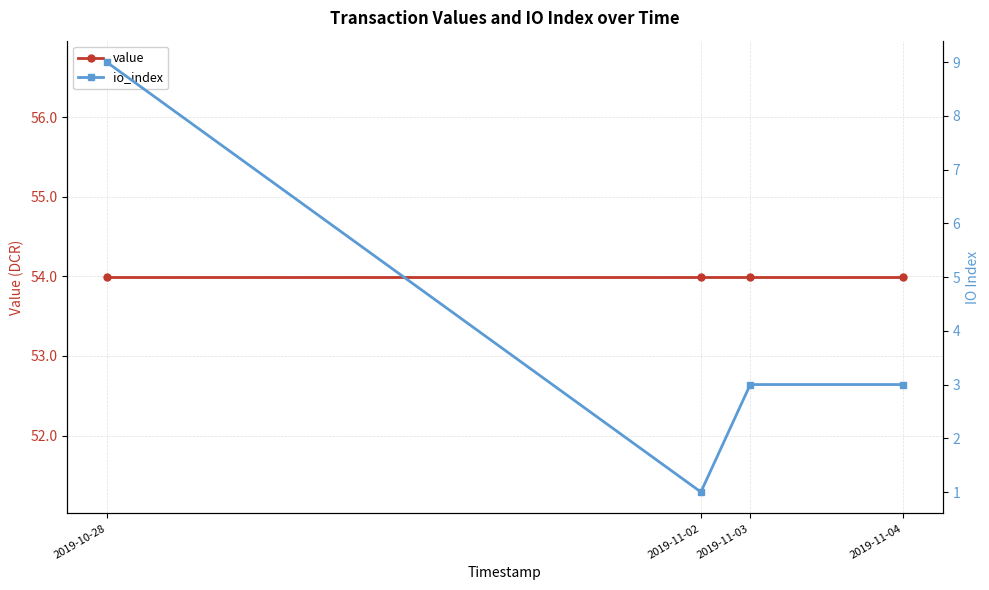

Count the number of data series in this chart.

2